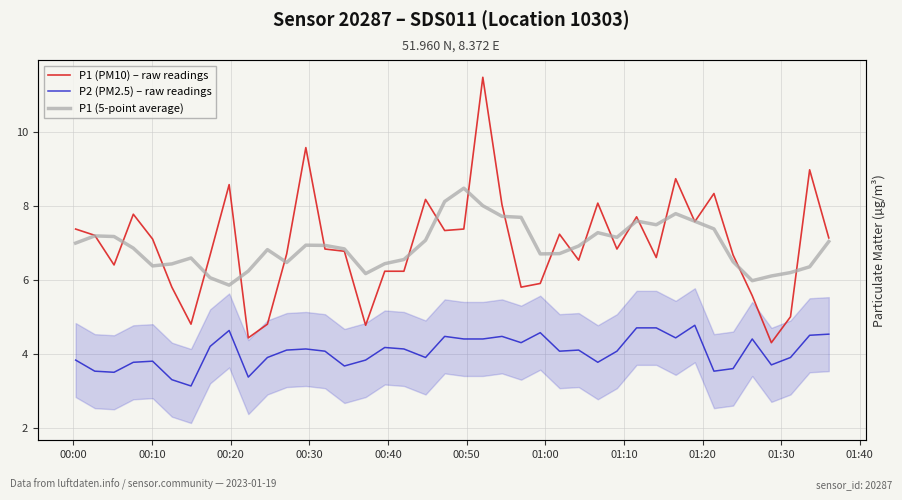

What is the minimum value for P1 (5-point average)?

5.9